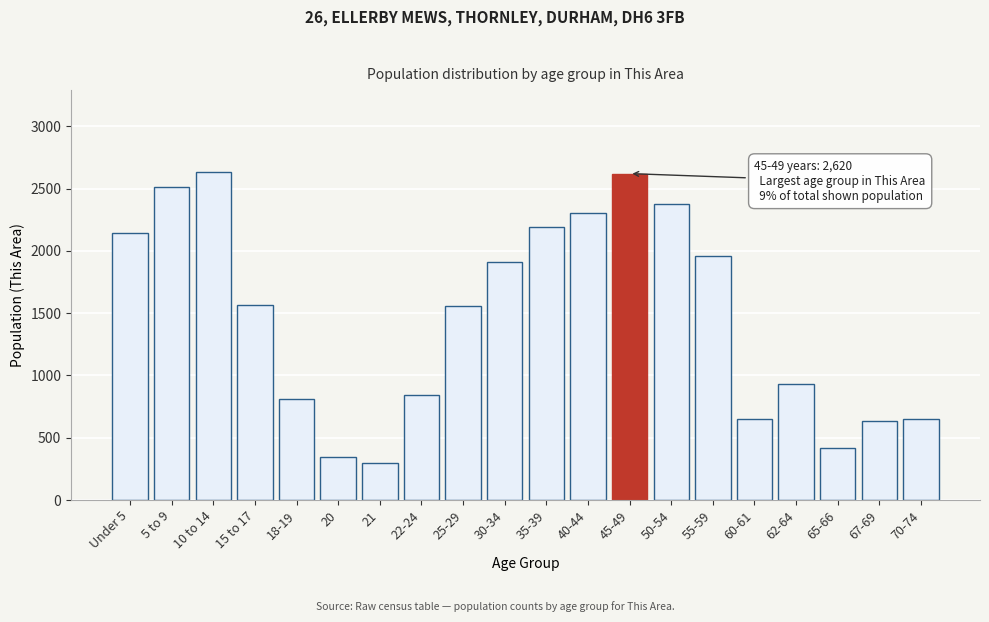

What value does the data have at 18-19?

807